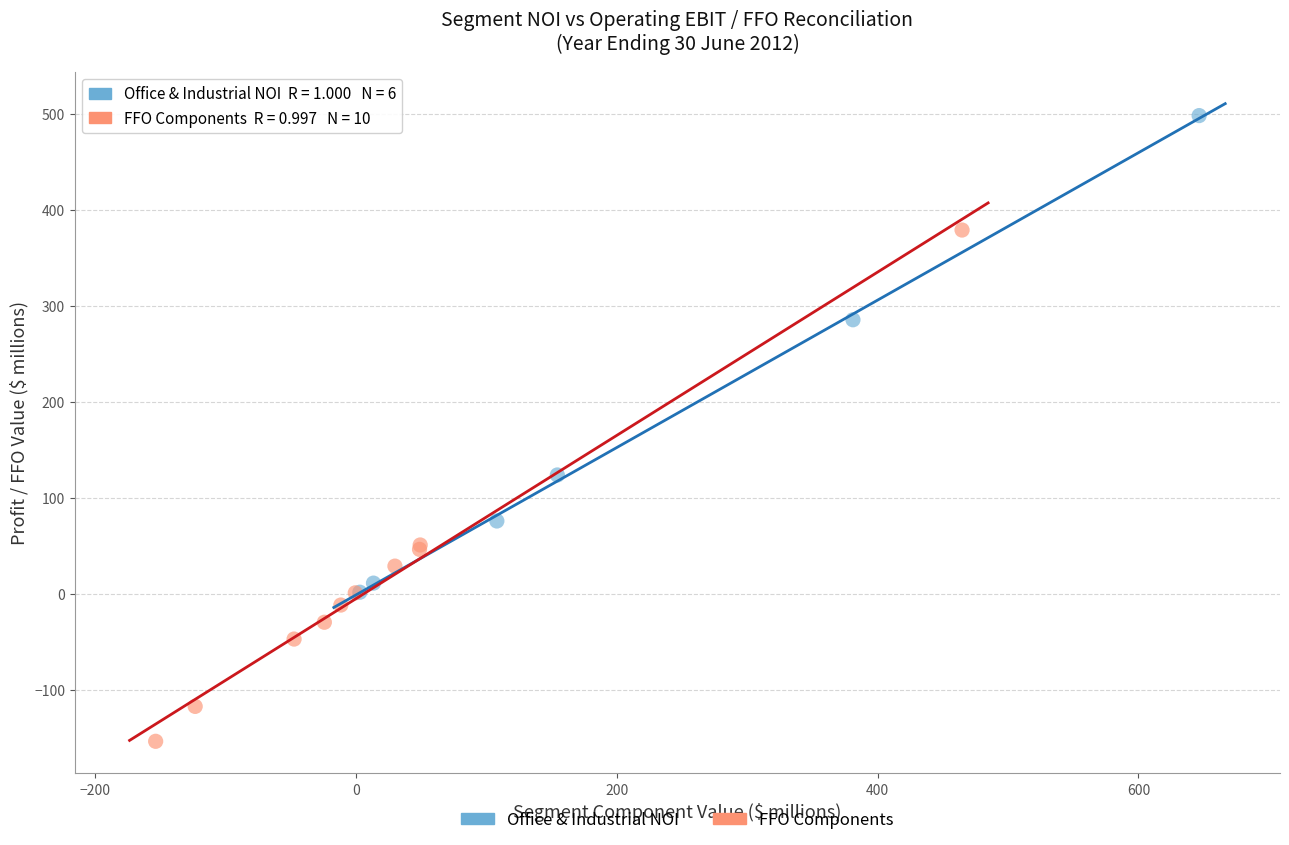

Which series reaches the maximum Y coordinate?

Office & Industrial NOI